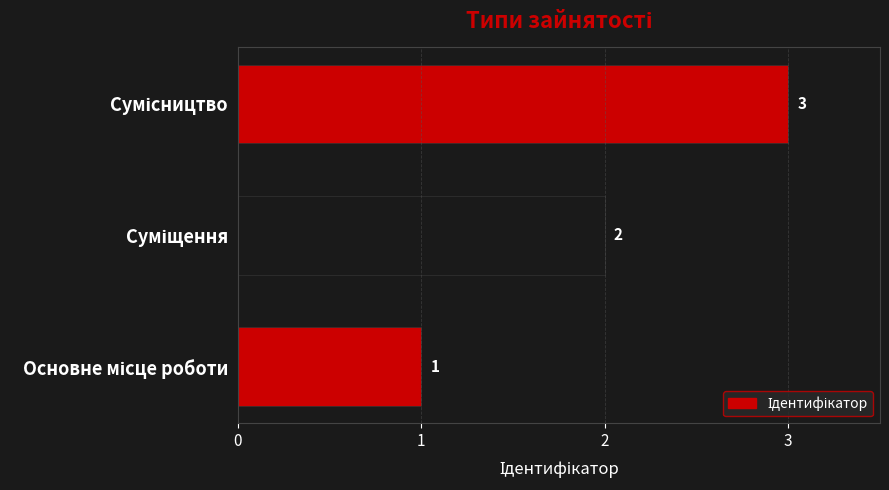

How many values are between 1 and 3?

3